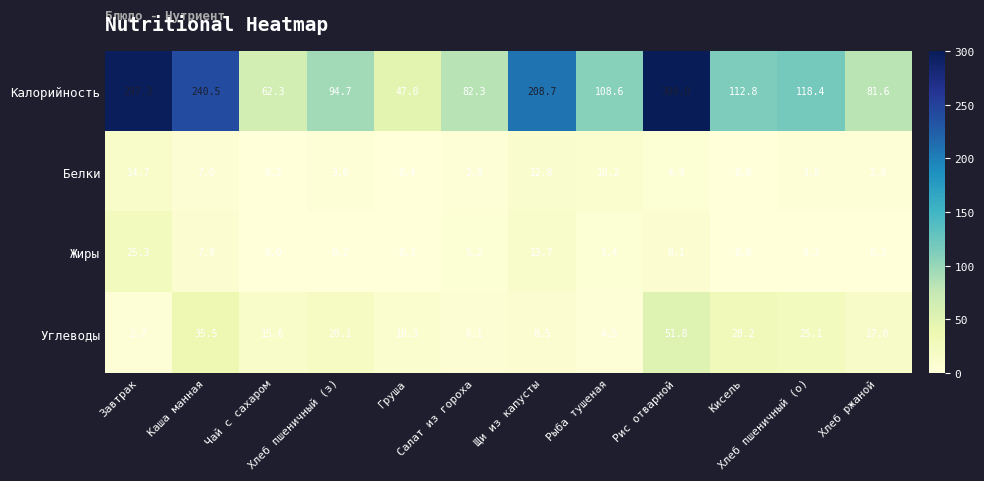

Rank the series by their maximum value, from lowest to highest.

Белки, Жиры, Углеводы, Калорийность